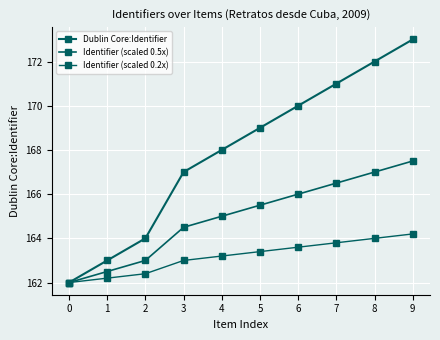

True or false: Identifier (scaled 0.5x) and Dublin Core:Identifier cross at least once.

False